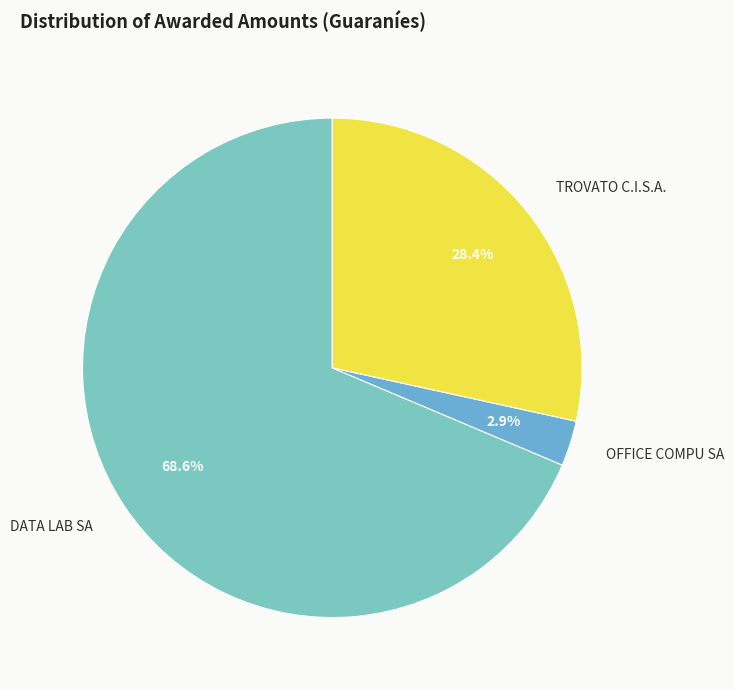

Rank the categories by value from lowest to highest.

OFFICE COMPU SA, TROVATO C.I.S.A., DATA LAB SA